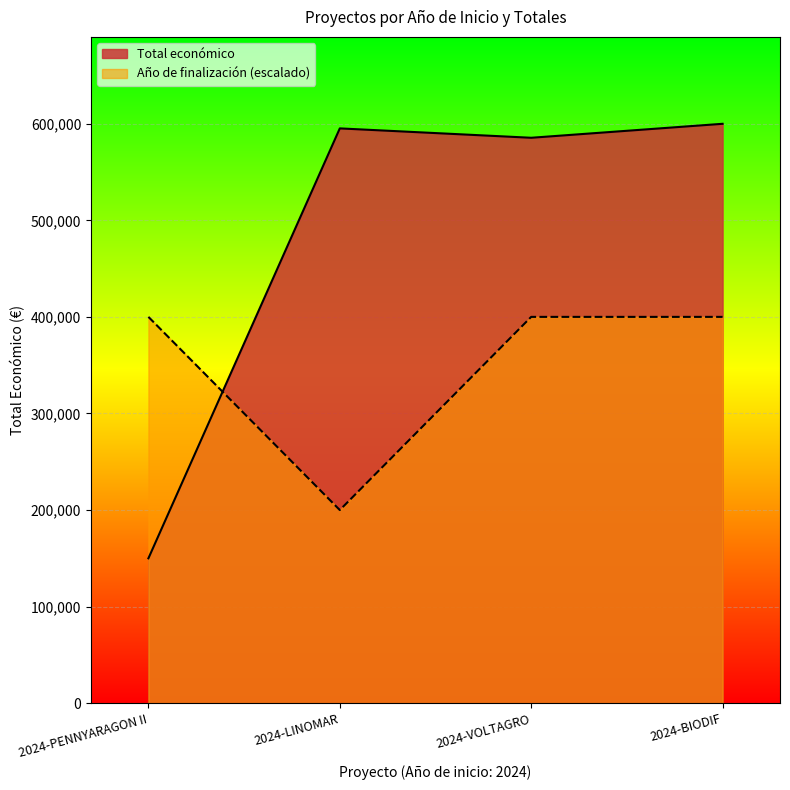

True or false: Total económico has a value of 585460 at 2024-VOLTAGRO.

True